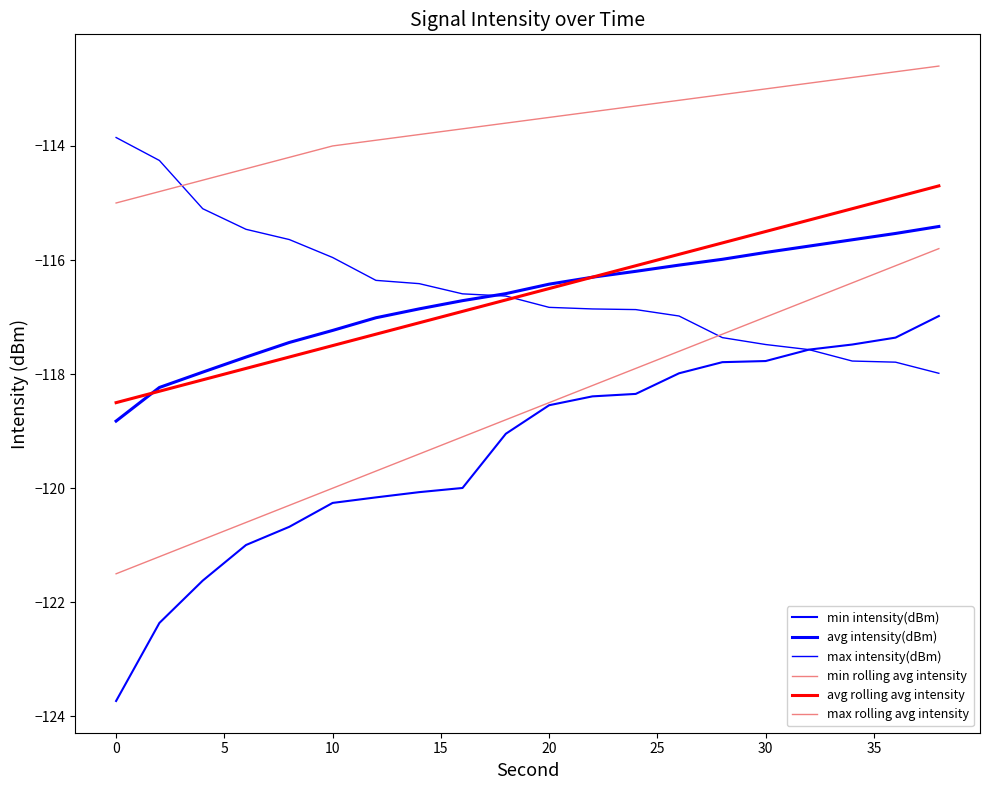

Does the chart have visible grid lines?

No